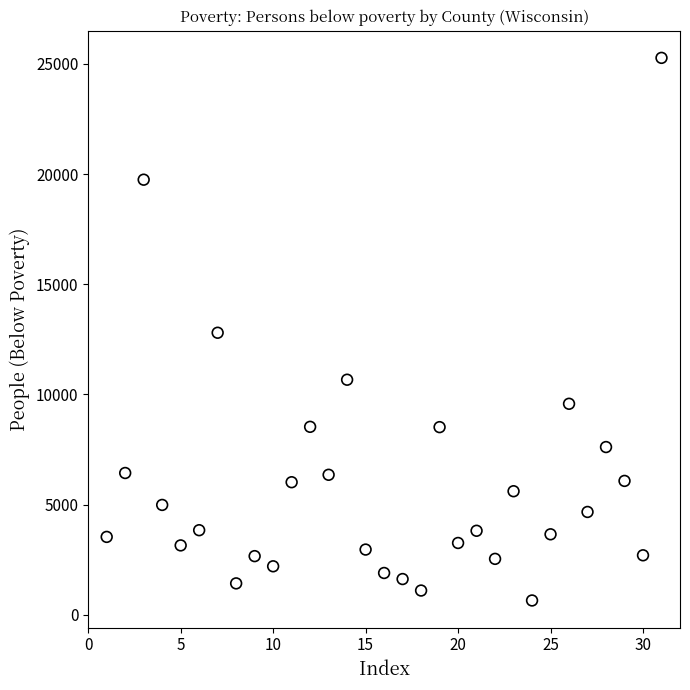

What is the range of Y values (max minus min)?

24628